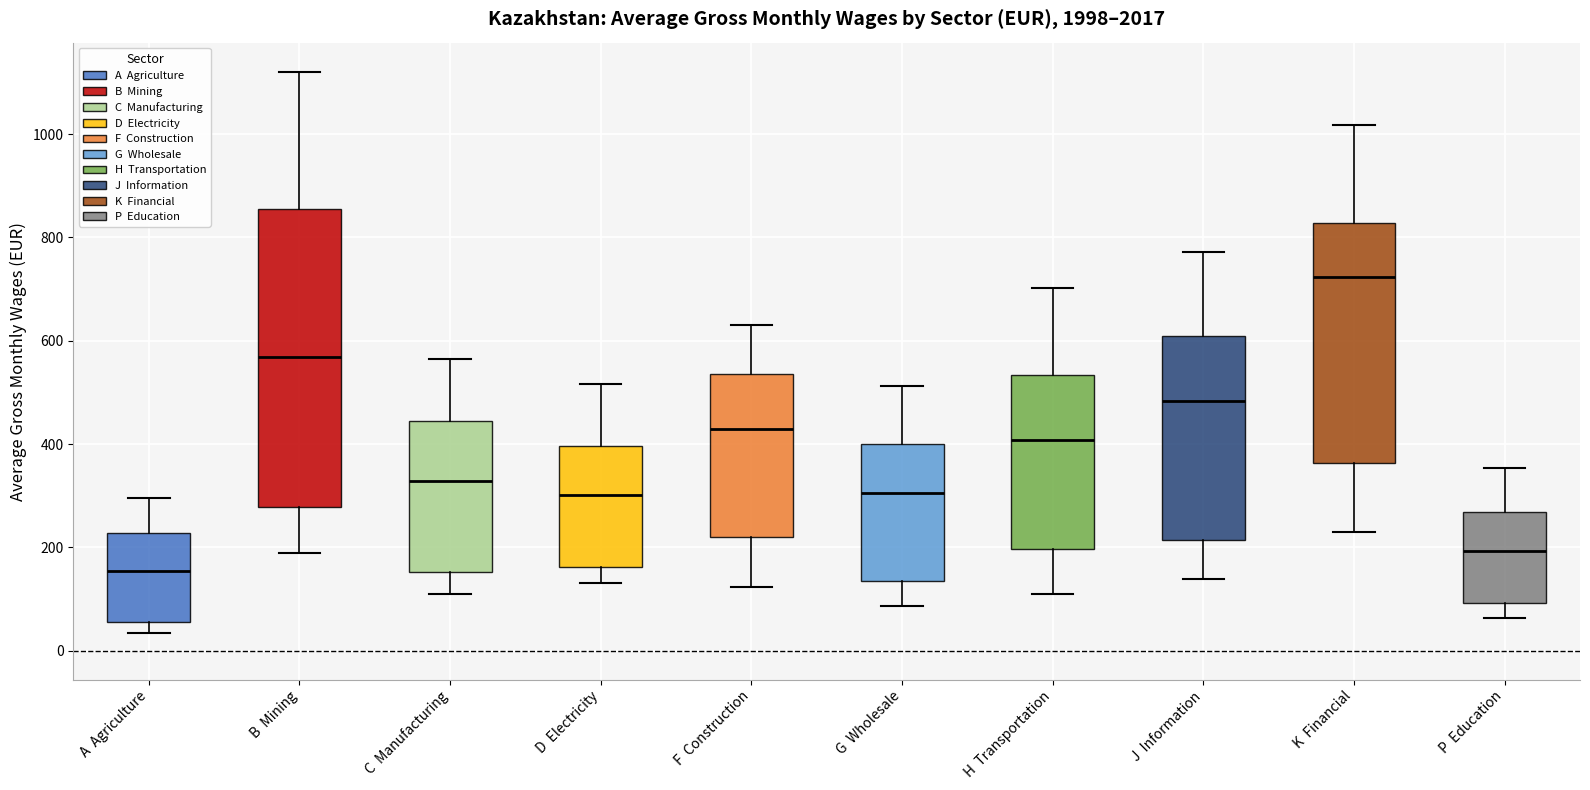

Comparing the boxes themselves (not the whiskers), which one is the tallest?

B Mining